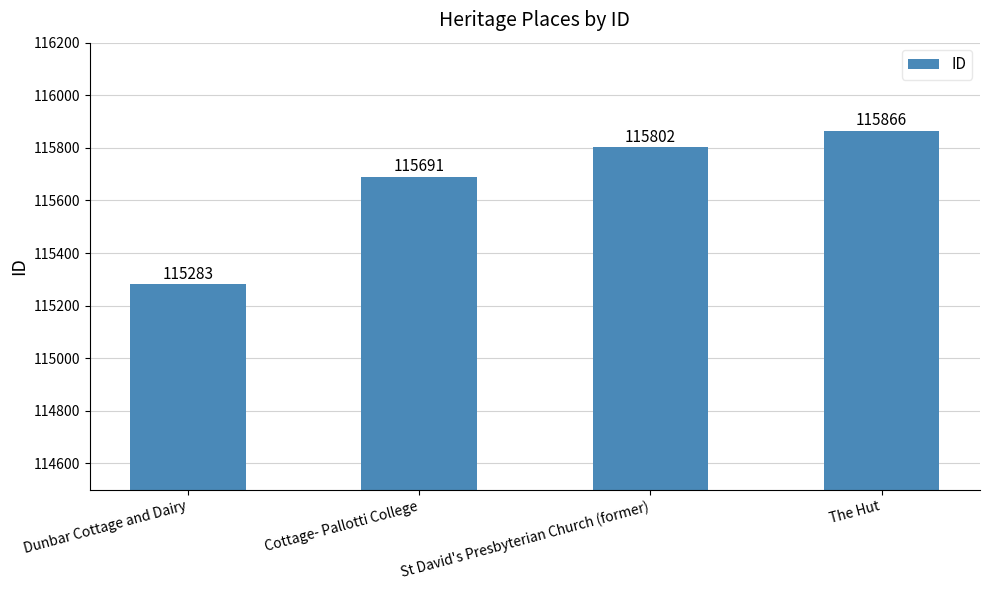

What value does the data have at Dunbar Cottage and Dairy, to the nearest 100?

115300